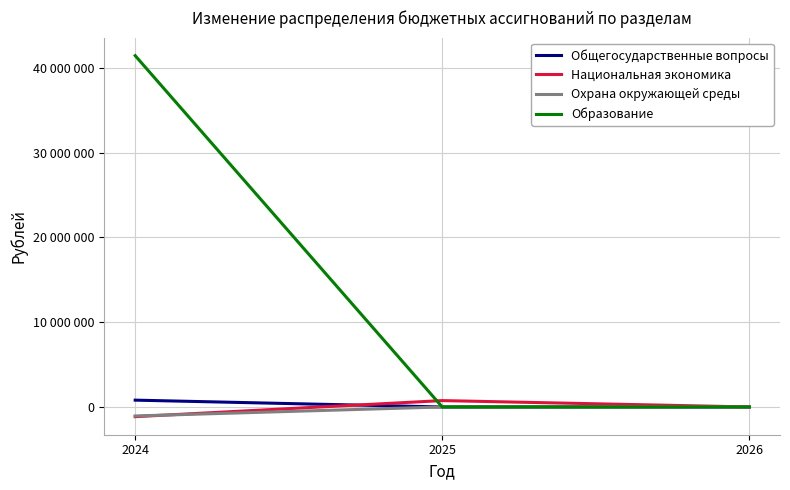

Does the chart have visible grid lines?

Yes